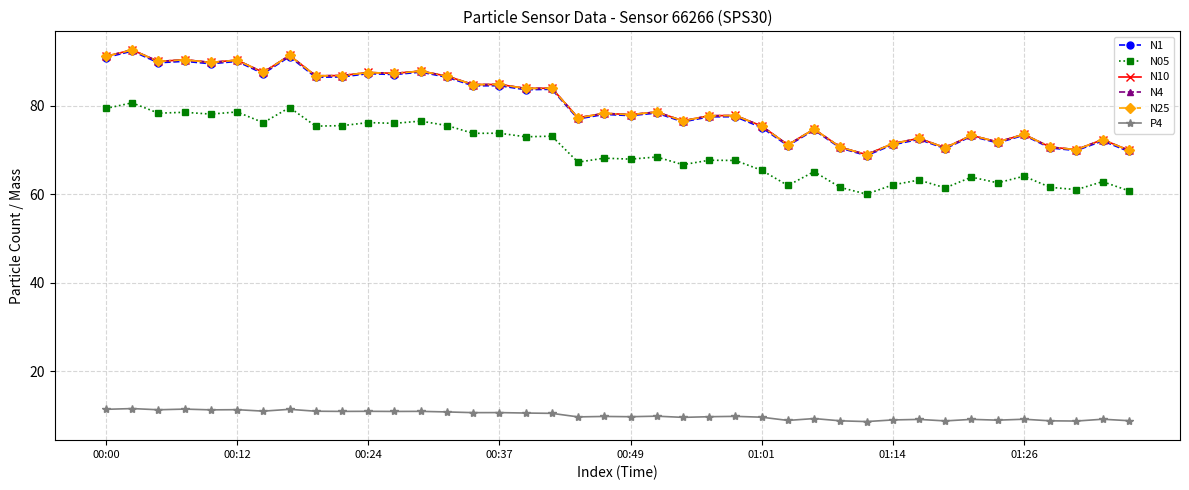

Does the chart have visible grid lines?

Yes